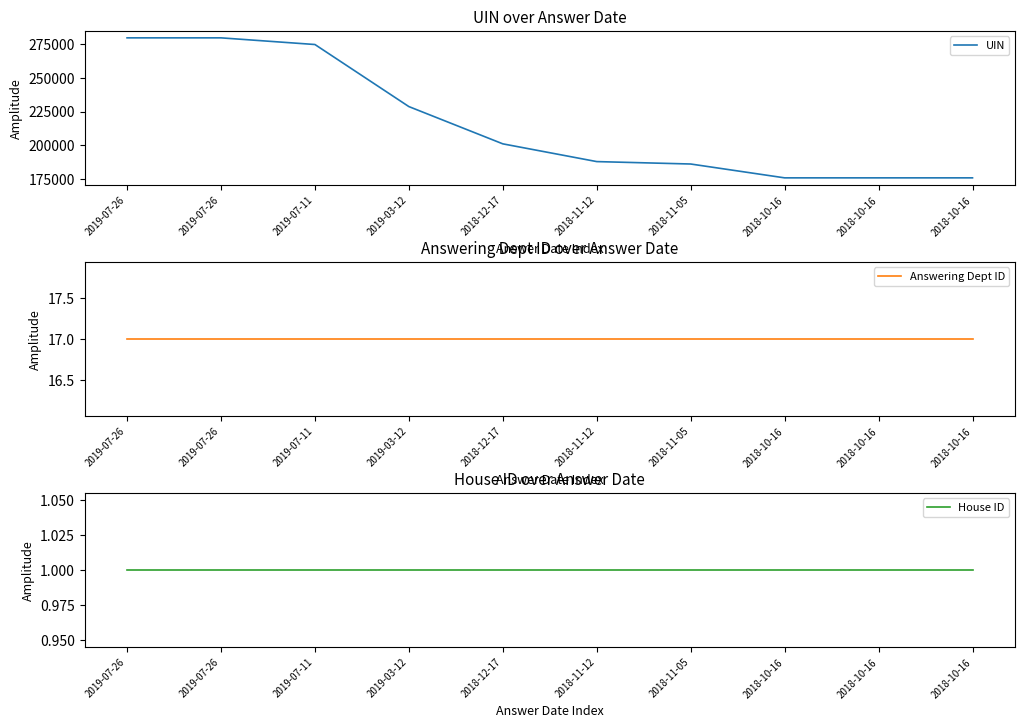

What are all the series names shown in the legend?

UIN, Answering Dept ID, House ID